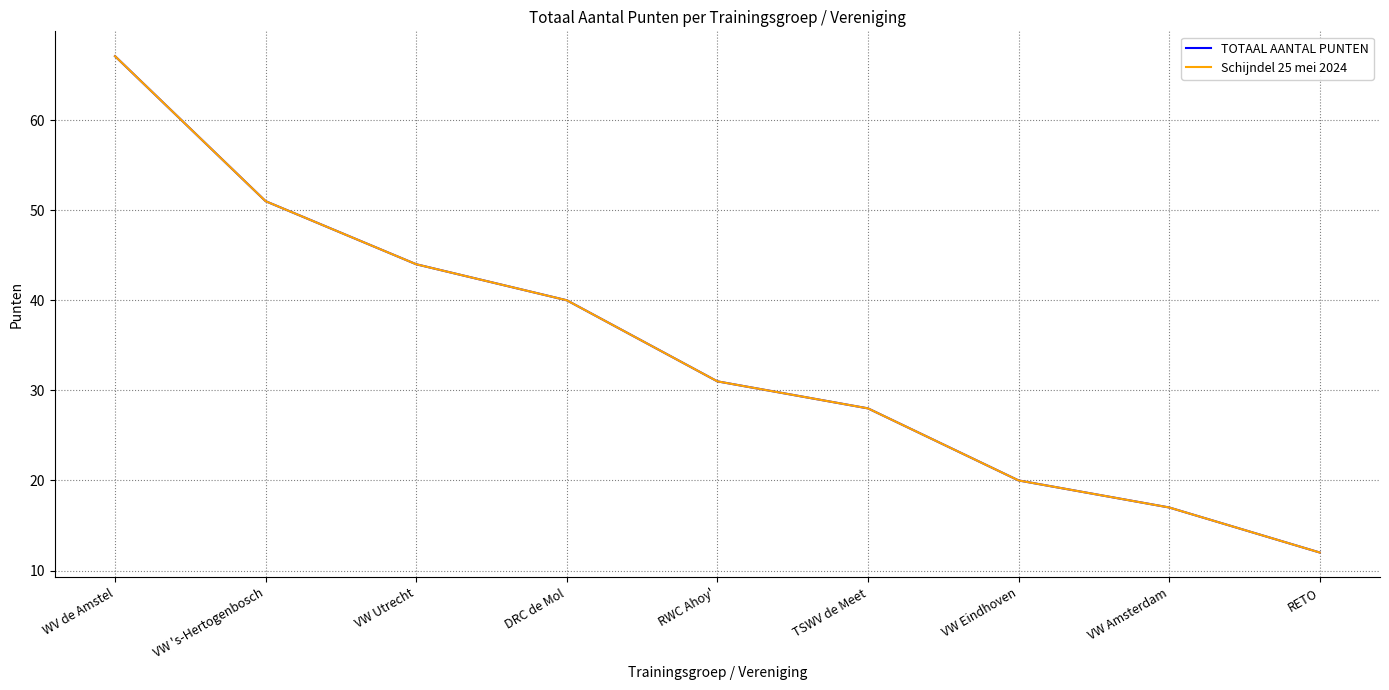

What is the approximate value of TOTAAL AANTAL PUNTEN at VW 's-Hertogenbosch?

51.0